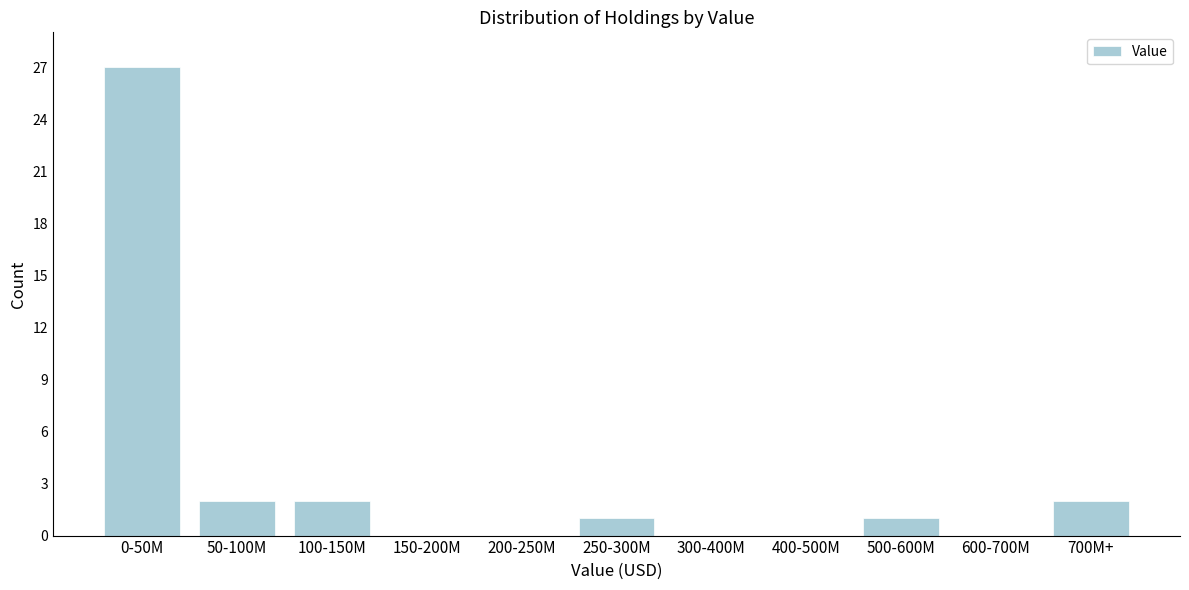

Reading left to right, transcribe all the data shown in this chart.

0-50M=27	50-100M=2	100-150M=2	150-200M=0	200-250M=0	250-300M=1	300-400M=0	400-500M=0	500-600M=1	600-700M=0	700M+=2